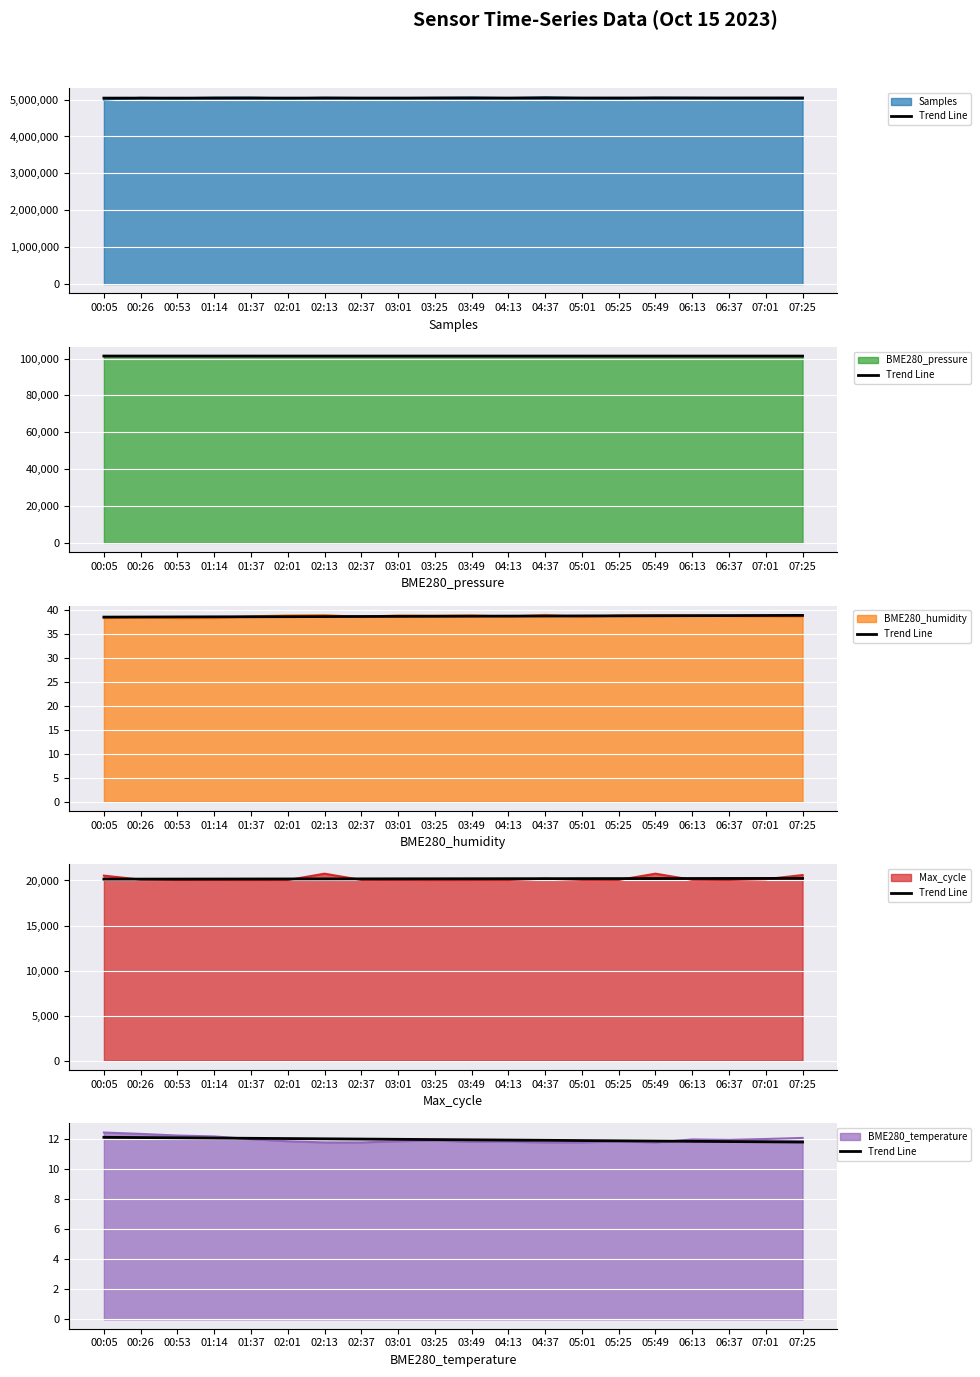

Which has a higher value, 05:25 or 00:53?

00:53